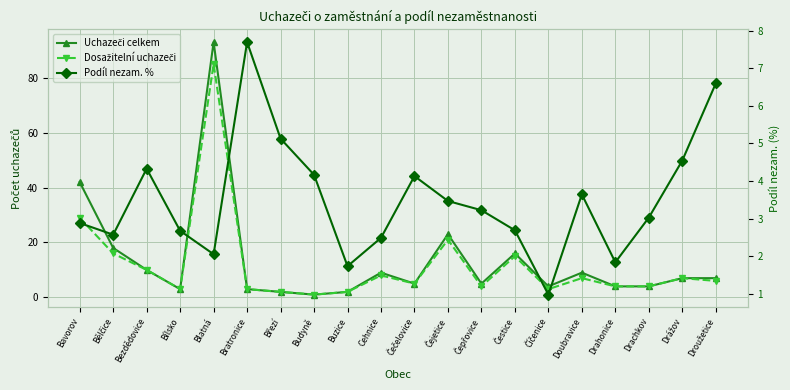

True or false: Uchazeči celkem has more than 0 interior local peaks.

True